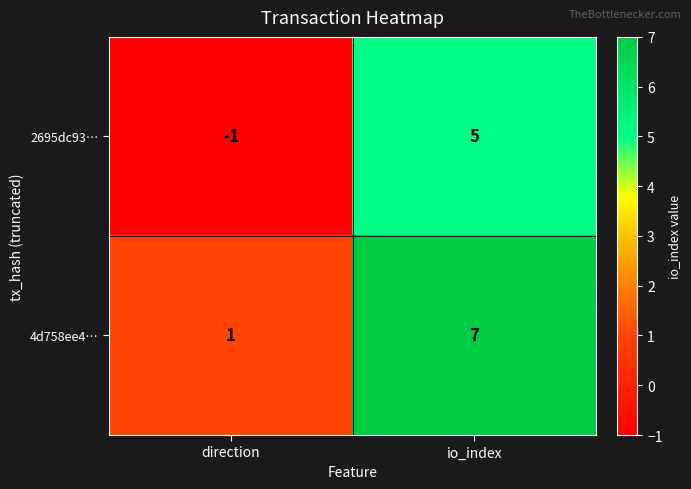

Is it true that 4d758ee4… equals 0 at direction?

False